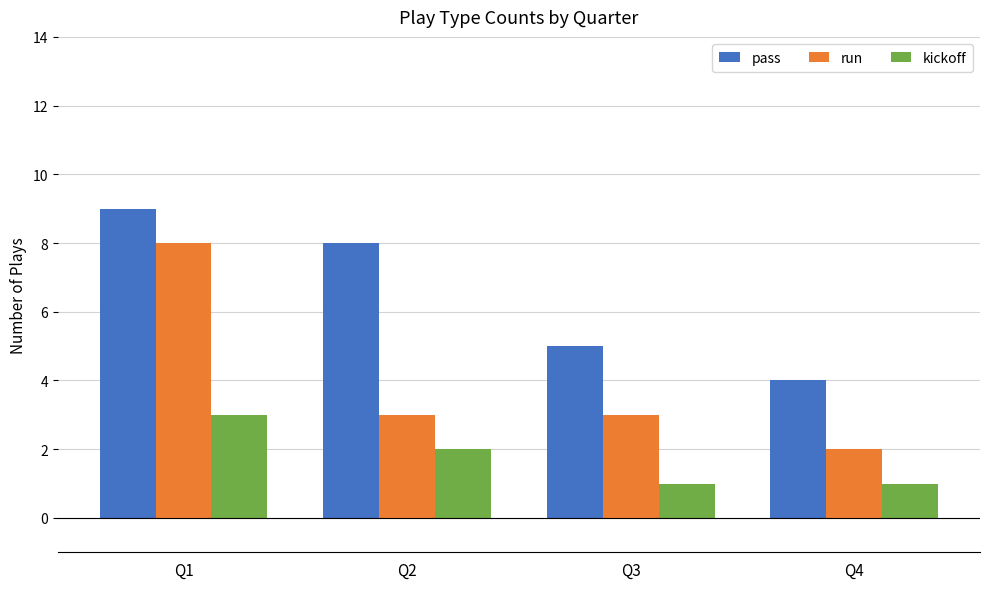

What is the difference between the maximum and minimum values in the kickoff series?

2